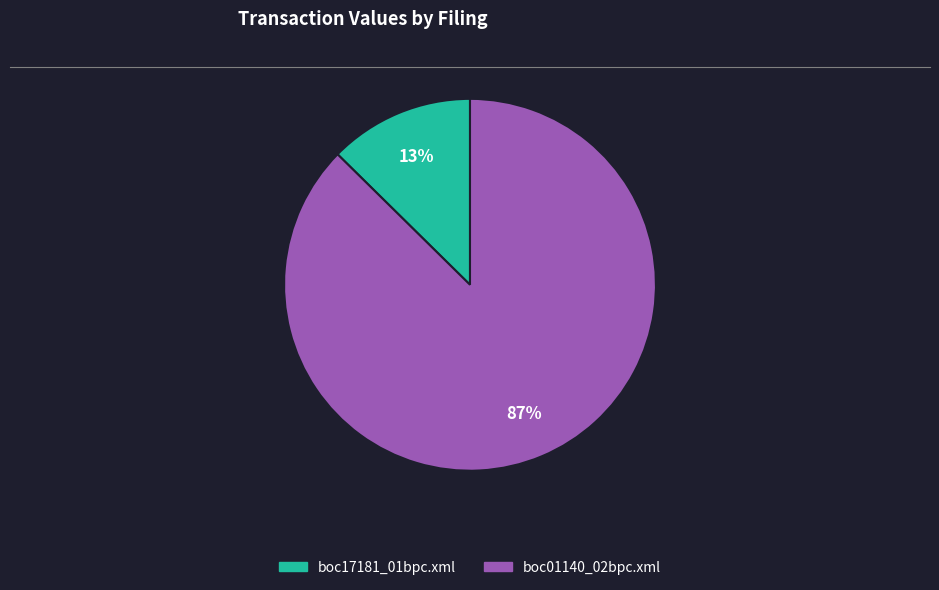

To the nearest percent, what is the combined percentage of boc17181_01bpc.xml and boc01140_02bpc.xml?

100%